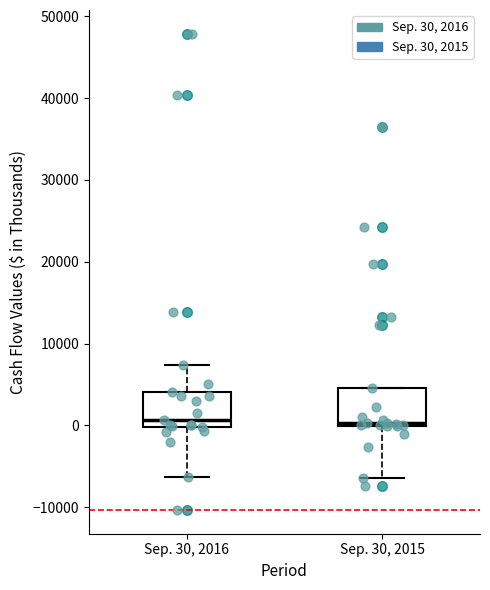

Reading left to right, transcribe this box plot: for each box, give where its median line is, the range the box spans, and where its two whiskers end, as read against the y-axis. The values are not printed on the chart, so give them approximately, as read against the axis.

Sep. 30, 2016: median 1000, box 0 to 4000, whiskers -6000 to 7000
Sep. 30, 2015: median 0, box 0 to 5000, whiskers -6000 to 5000